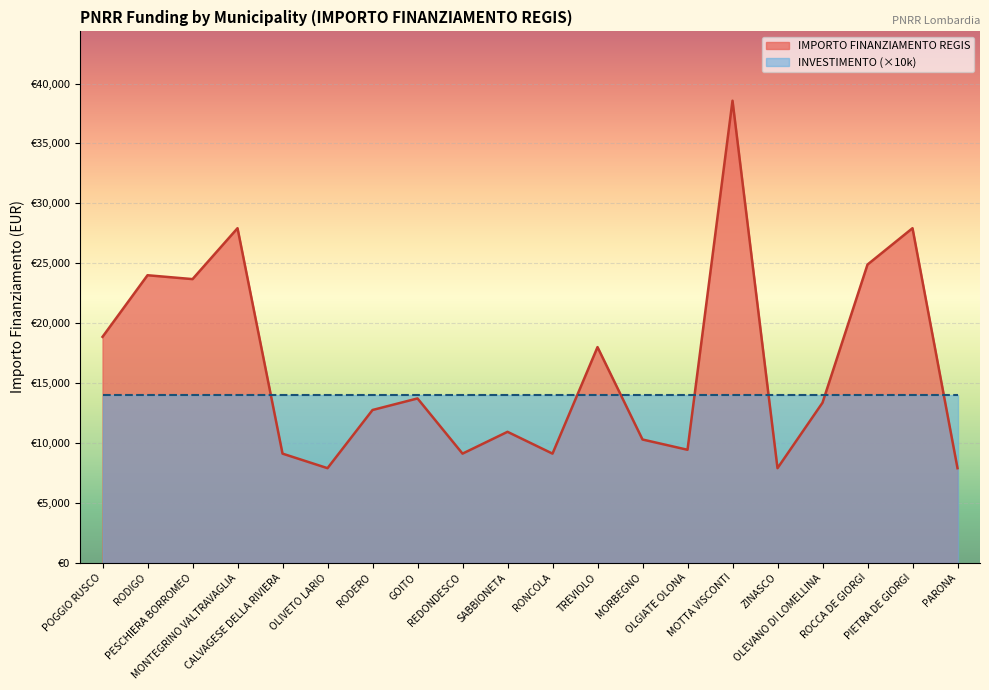

Reading left to right, transcribe all the data shown in this chart.

18854	23996	23673	27922	9105	7891	12747	13712	9105	10926	9105	17997	10284	9427	38565	7891	13354	24887	27922	7891